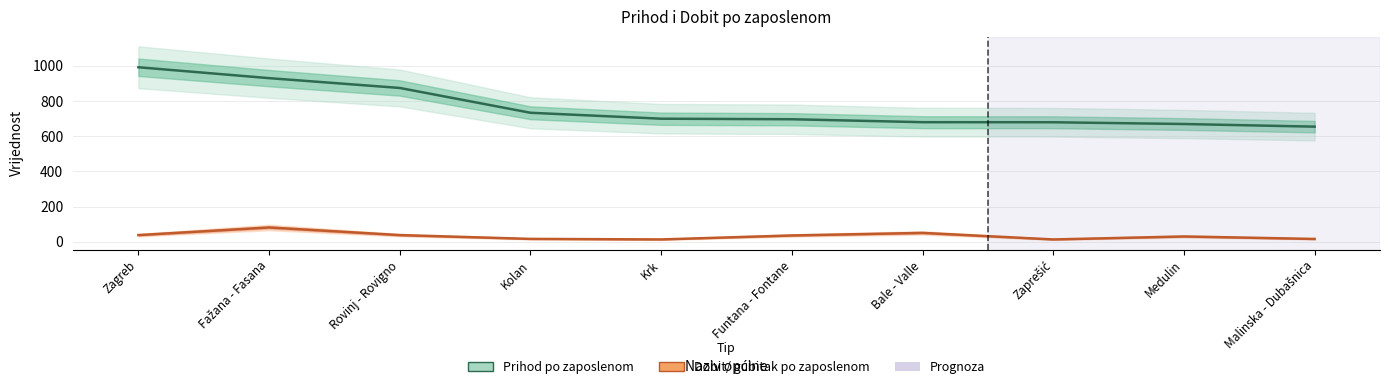

Reading right to left, transcribe all the data shown in this chart.

Prihod po zaposlenom: 653.8	668.8	678.8	679.2	695.9	698.9	732.7	873.6	929.4	991.3
Dobit/ gubitak po zaposlenom: 15.7	29.8	12.8	50.1	35.5	12.9	15.9	37.6	80.9	37.6